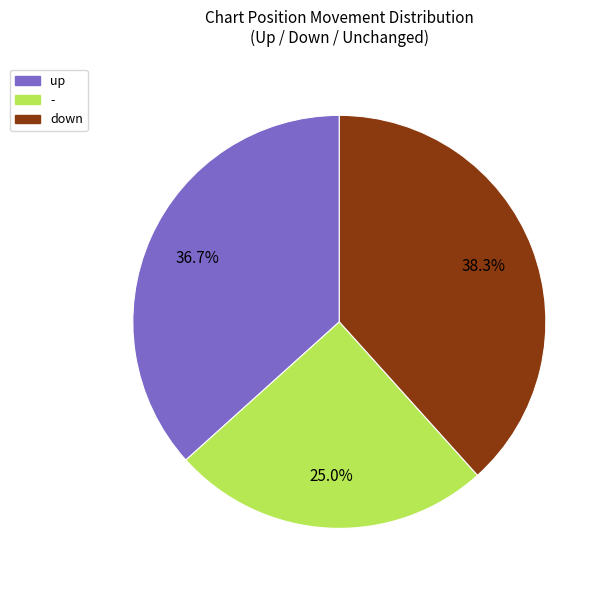

Does any single category account for the majority?

No